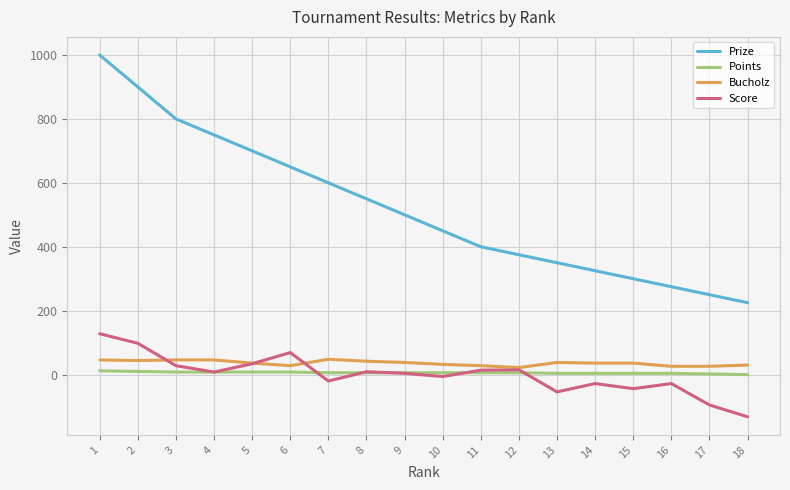

The Bucholz series shows 38 at 13. True or false?

True